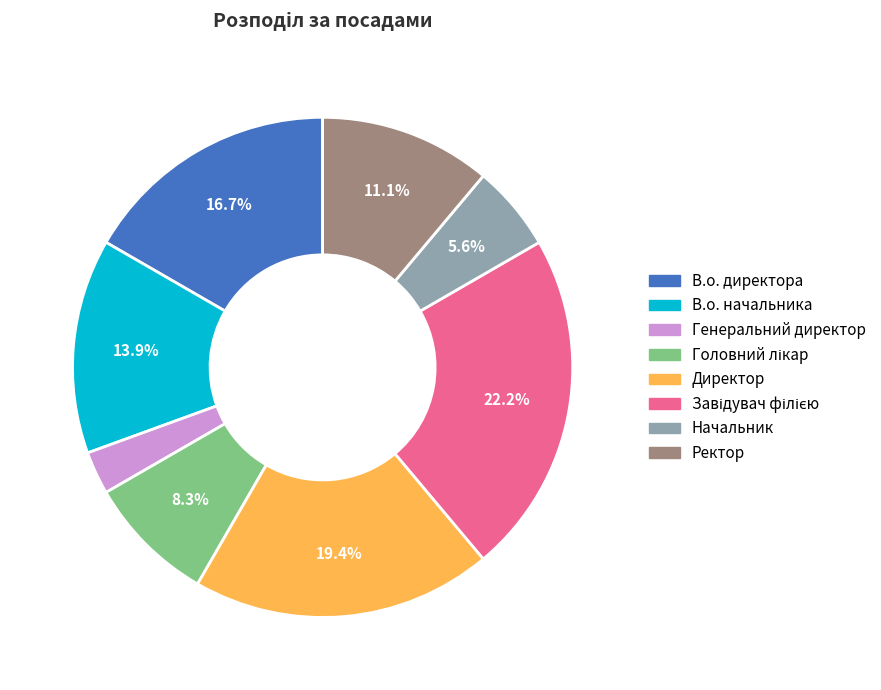

What is the ratio of the value at В.о. директора to the value at Ректор?

1.5